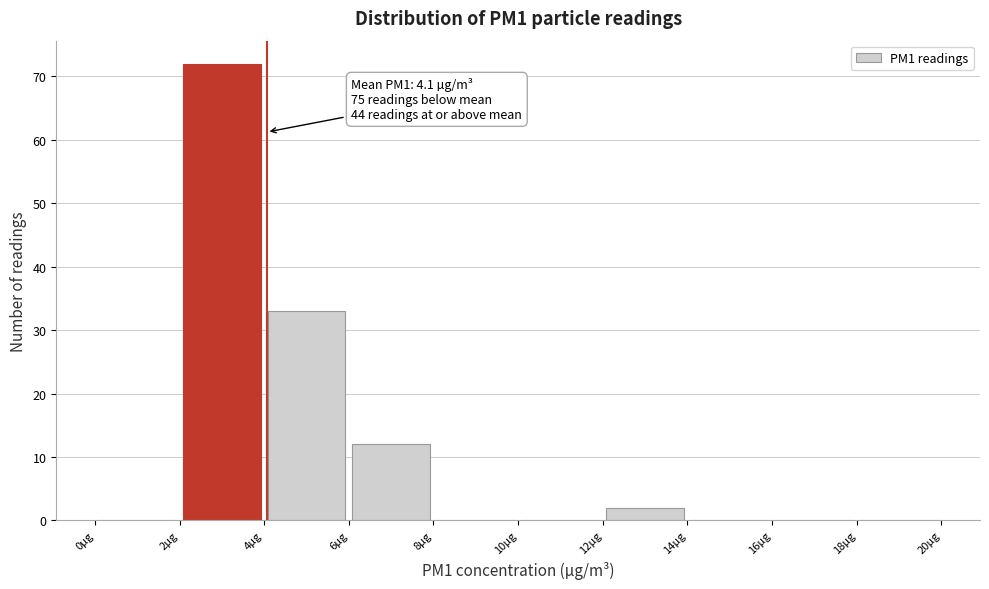

Over which range of the x-axis is the bar tallest?

2 to 4